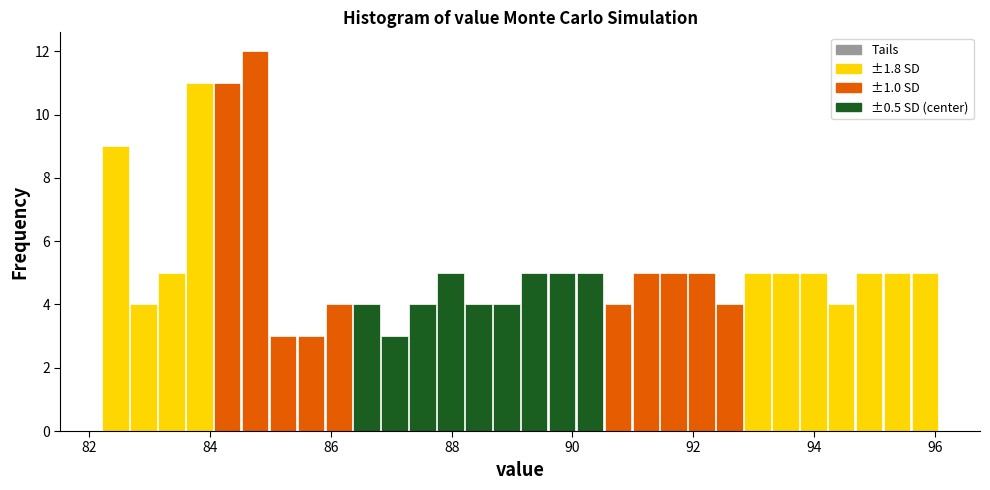

Around what value on the x-axis is the tallest bar? Give the approximate position of its centre, as read against the axis.

84.8